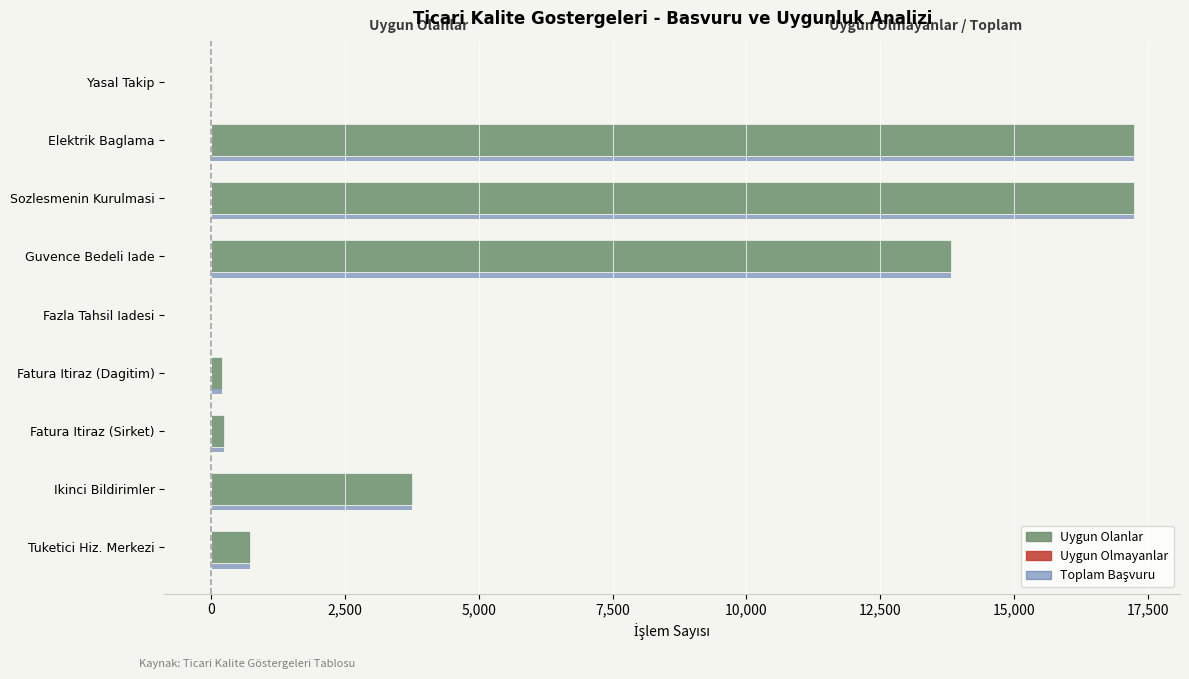

How many distinct data groups are displayed?

3